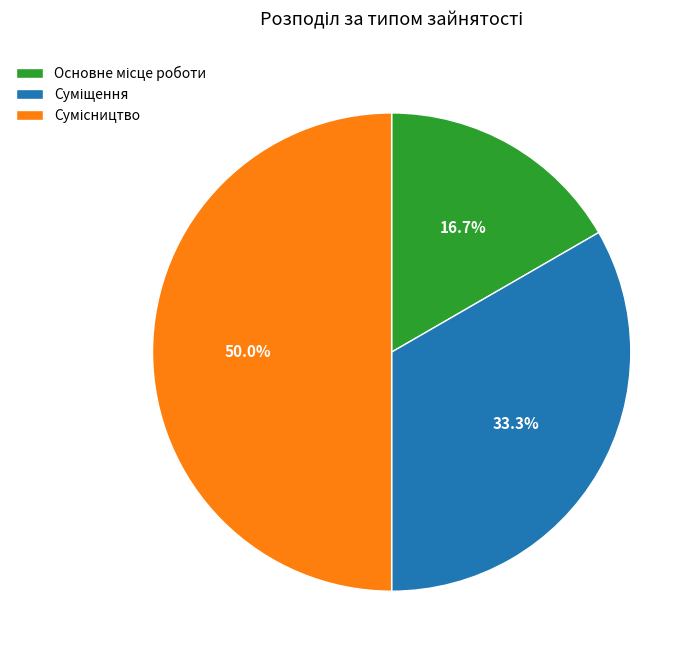

What is the change in value from Основне місце роботи to Суміщення?

+1